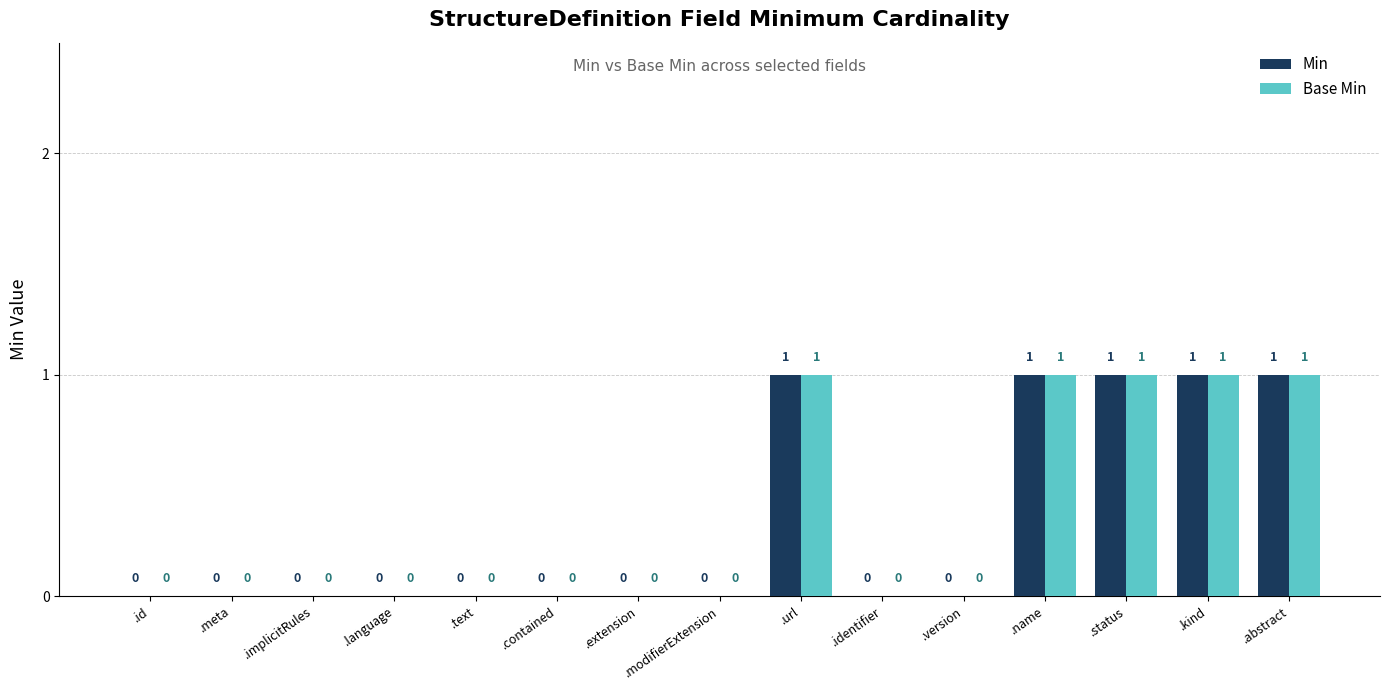

Count the Min values in the range 0 to 1.

15